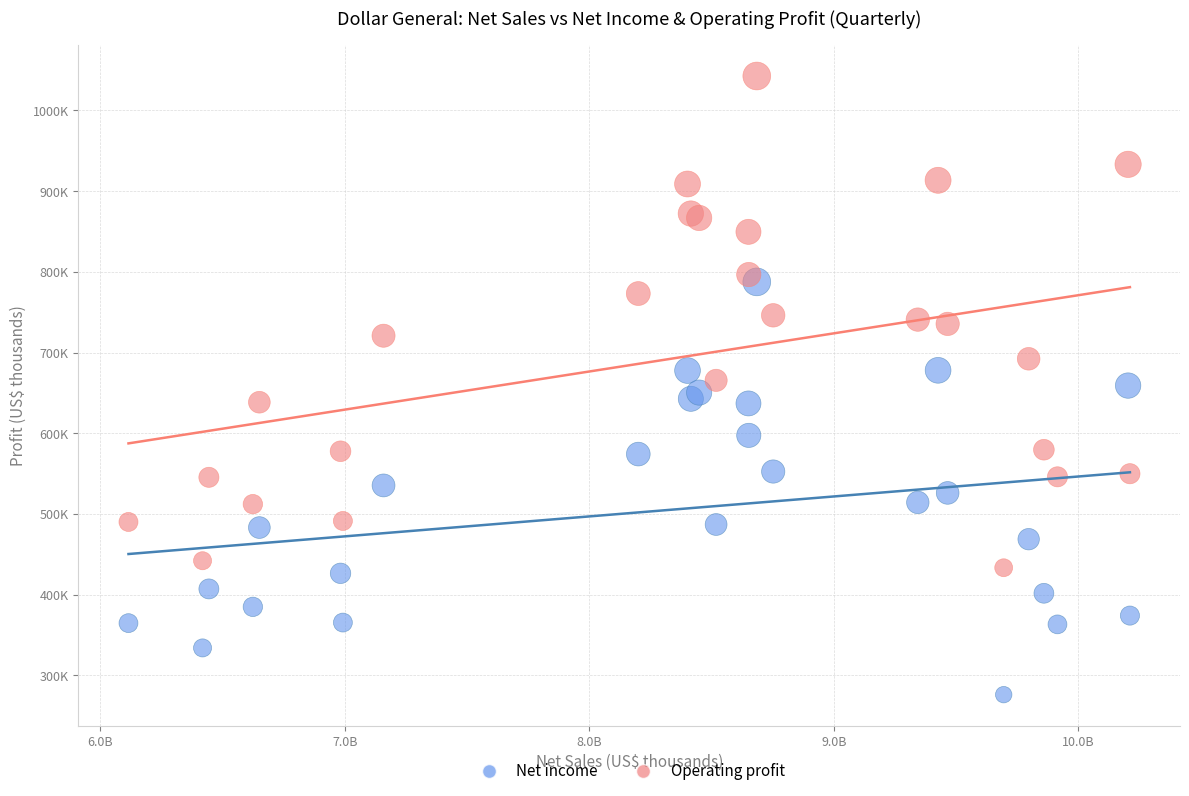

What are all the series names shown in the legend?

Net income, Operating profit